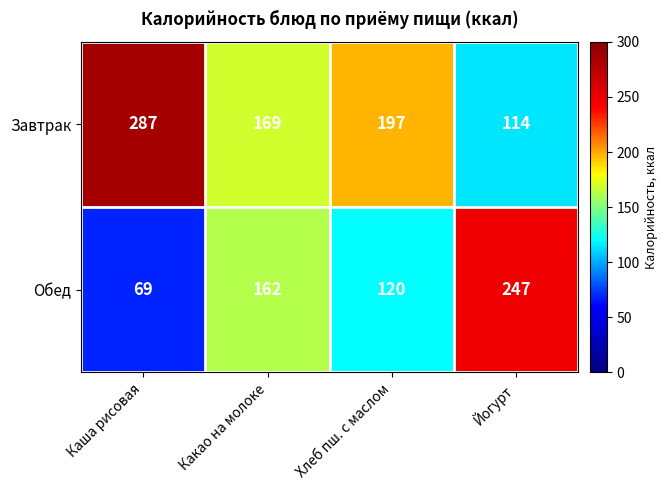

What is the average value of the Обед series?

150